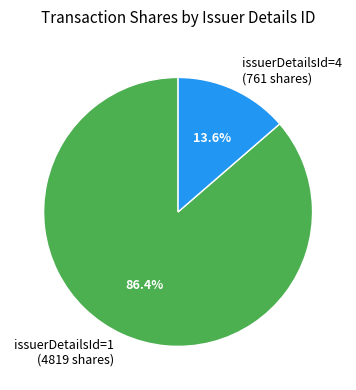

To the nearest percent, what is the difference between the largest and smallest slice percentages?

73%